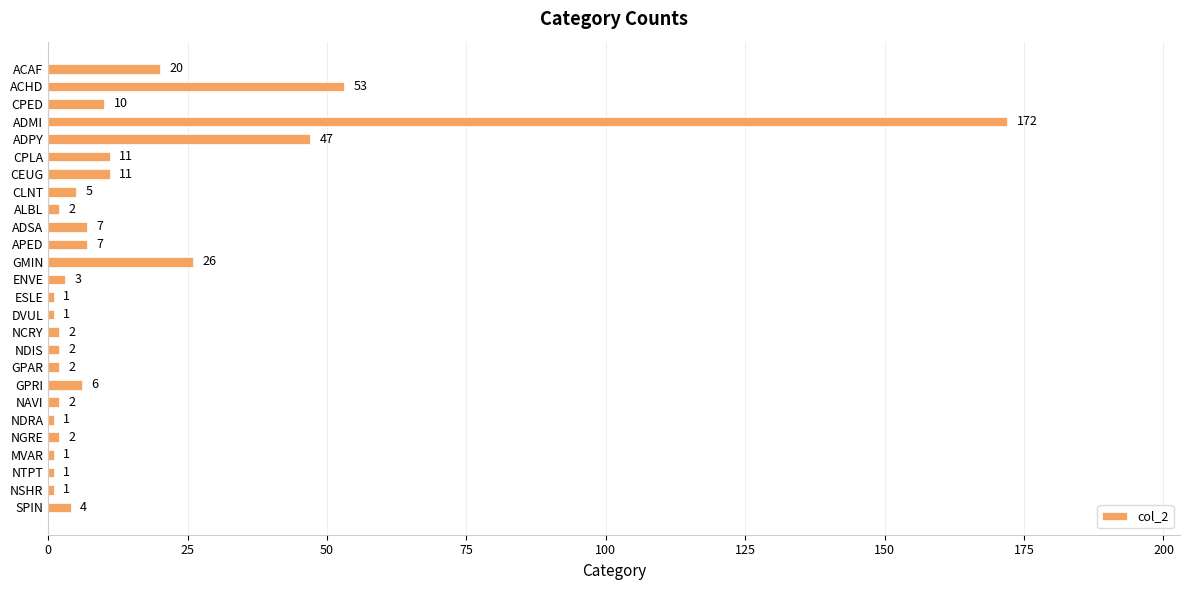

Reading top to bottom, transcribe all the data shown in this chart.

20	53	10	172	47	11	11	5	2	7	7	26	3	1	1	2	2	2	6	2	1	2	1	1	1	4